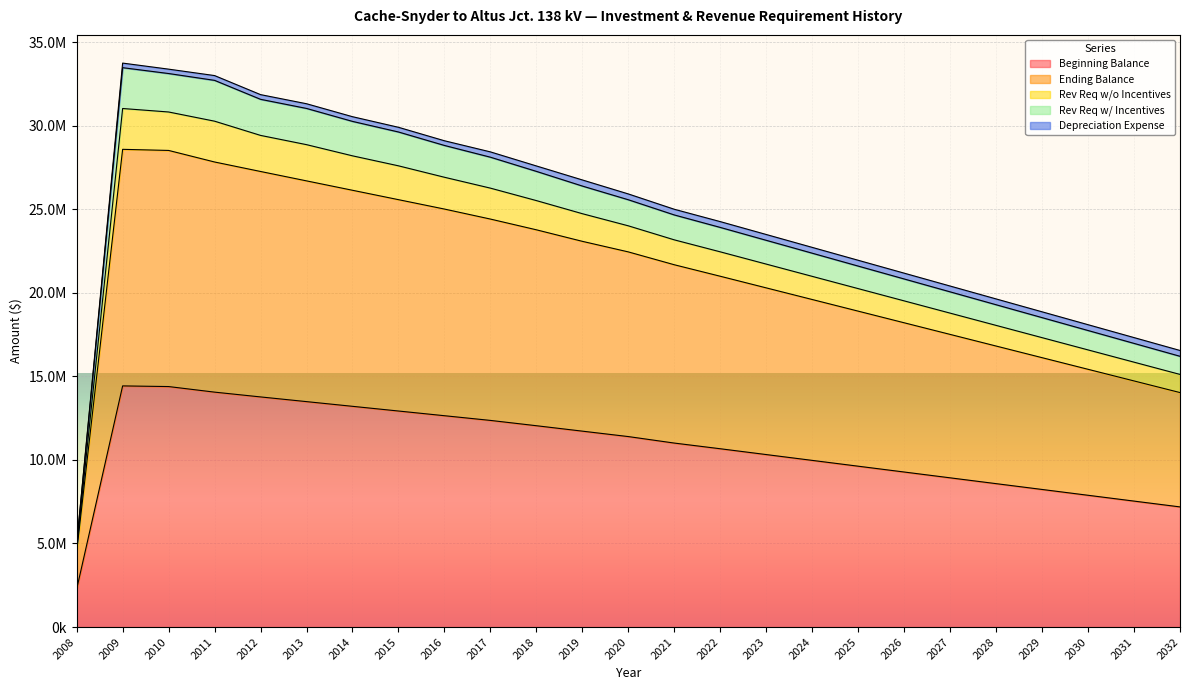

True or false: Ending Balance and Rev Req w/o Incentives intersect in this chart.

False